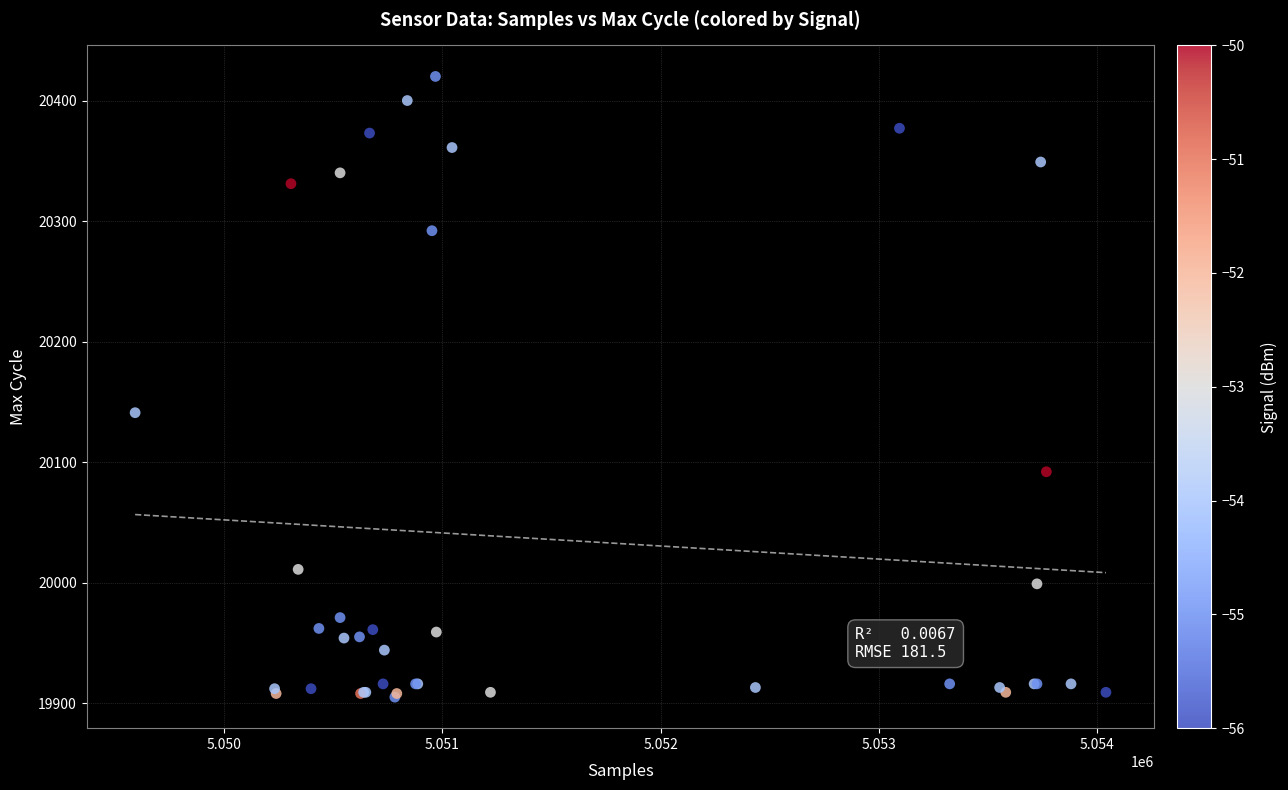

What Y value in the scatter plot is closest to 20162?

20141